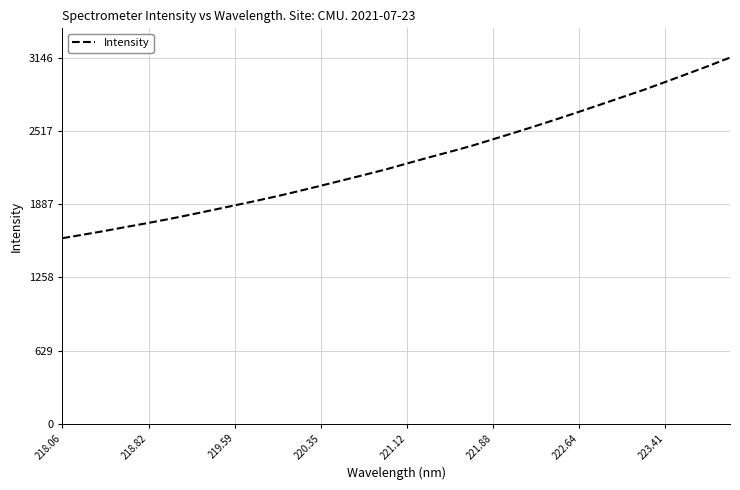

What is the minimum value shown in the chart?

1594.7